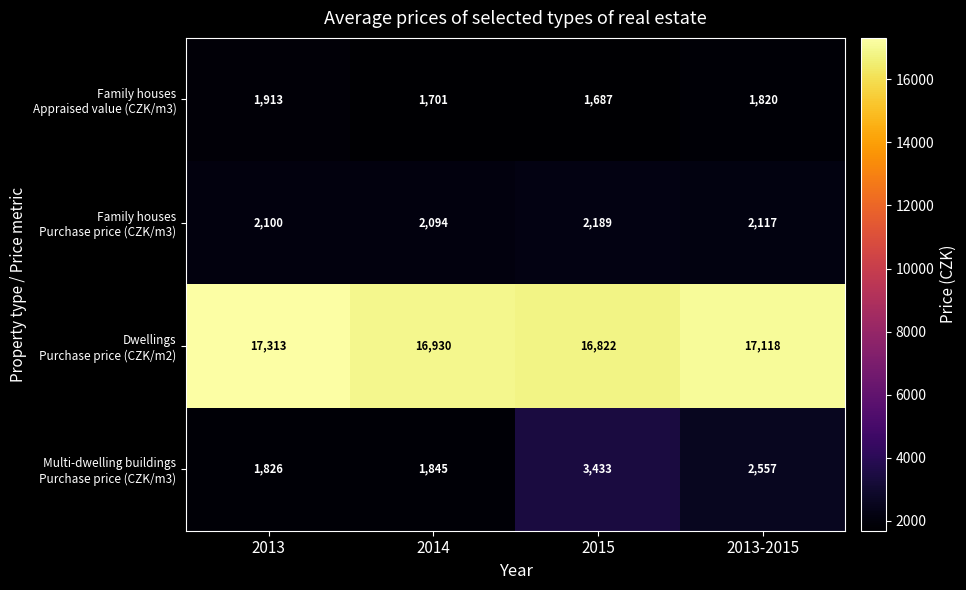

What is the difference between the highest and lowest values at 2013?

15487